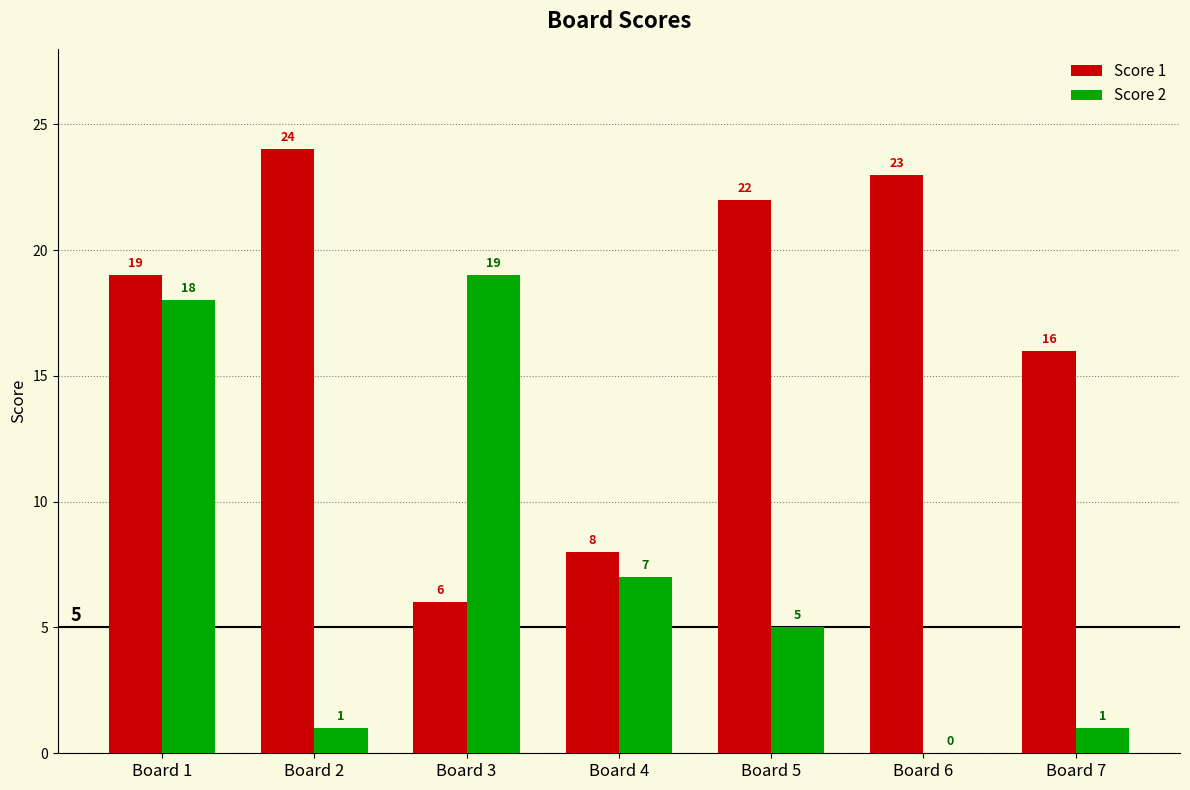

Which category has the highest value across all series?

Board 2